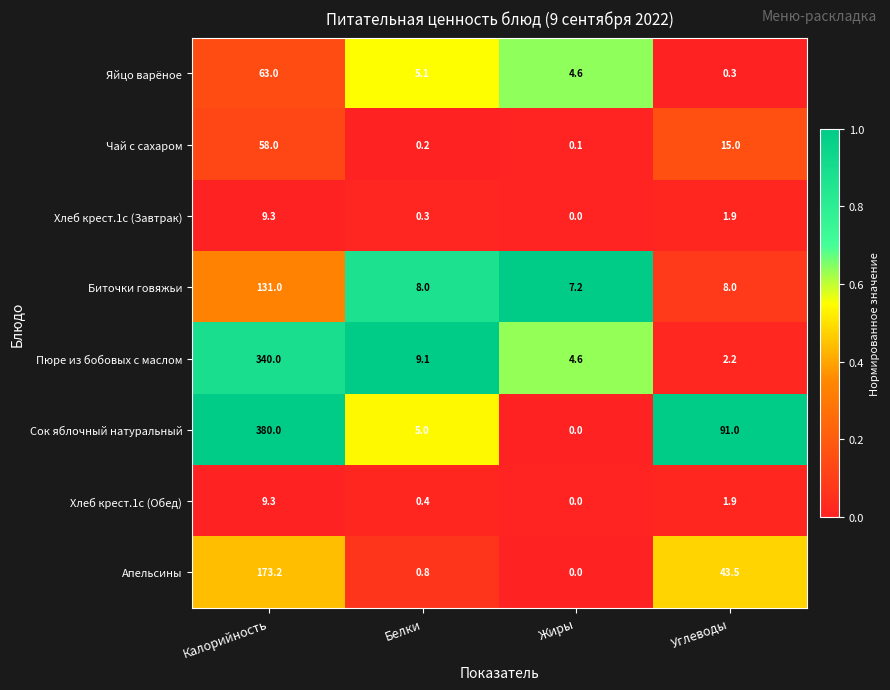

Rank the series at Белки from highest to lowest value.

Пюре из бобовых с маслом, Биточки говяжьи, Яйцо варёное, Сок яблочный натуральный, Апельсины, Хлеб крест.1с (Обед), Хлеб крест.1с (Завтрак), Чай с сахаром